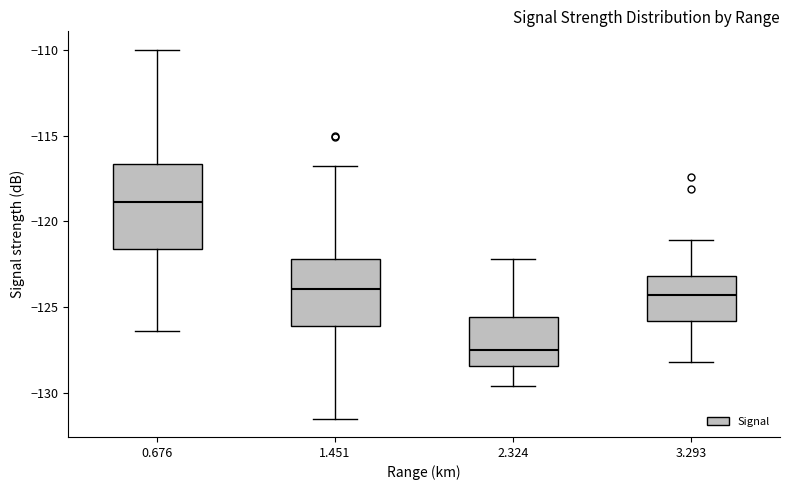

Comparing the boxes themselves (not the whiskers), which one is the tallest?

0.676